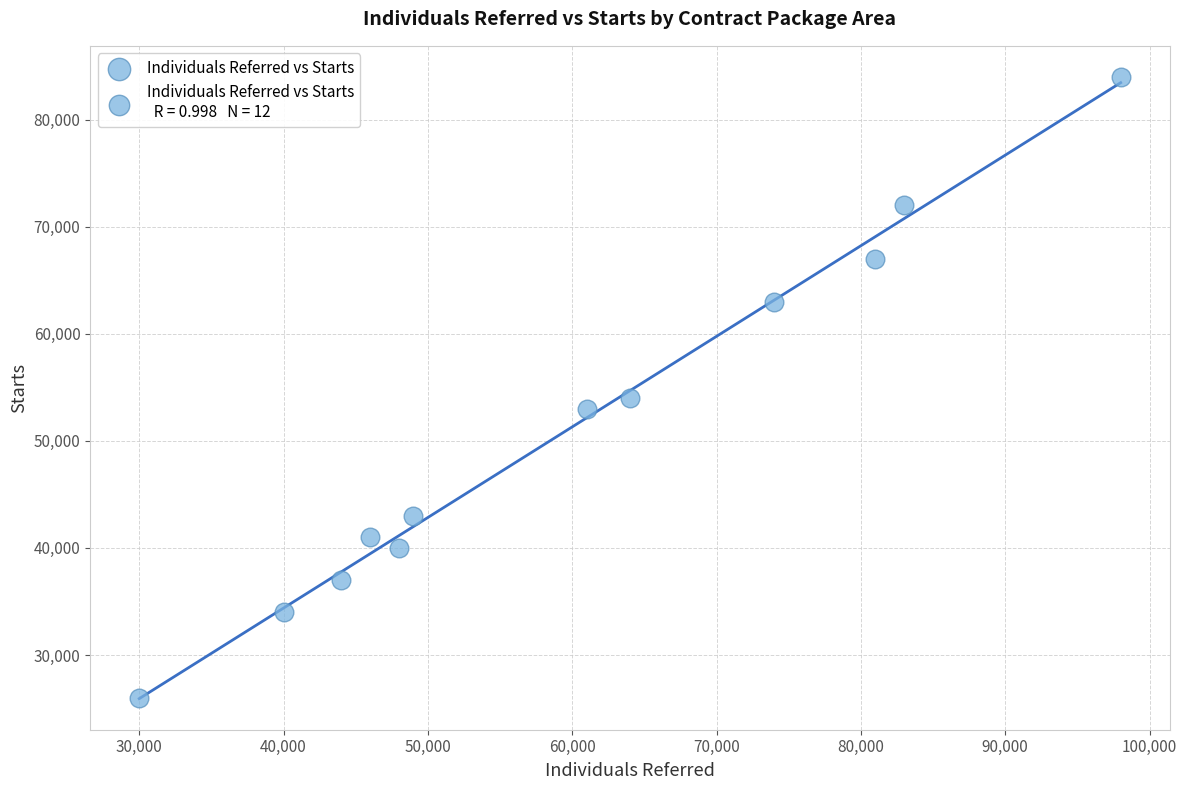

What Y value in the scatter plot is closest to 55000?

54000